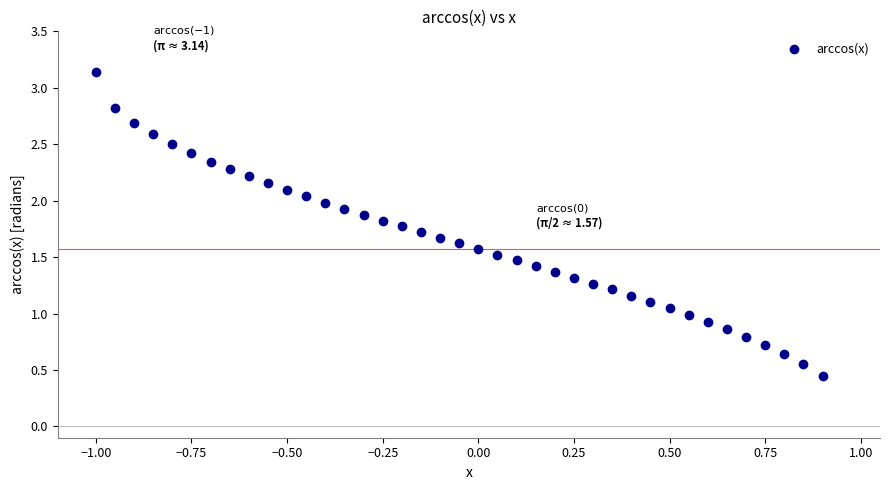

What is the range of X values (max minus min)?

1.9